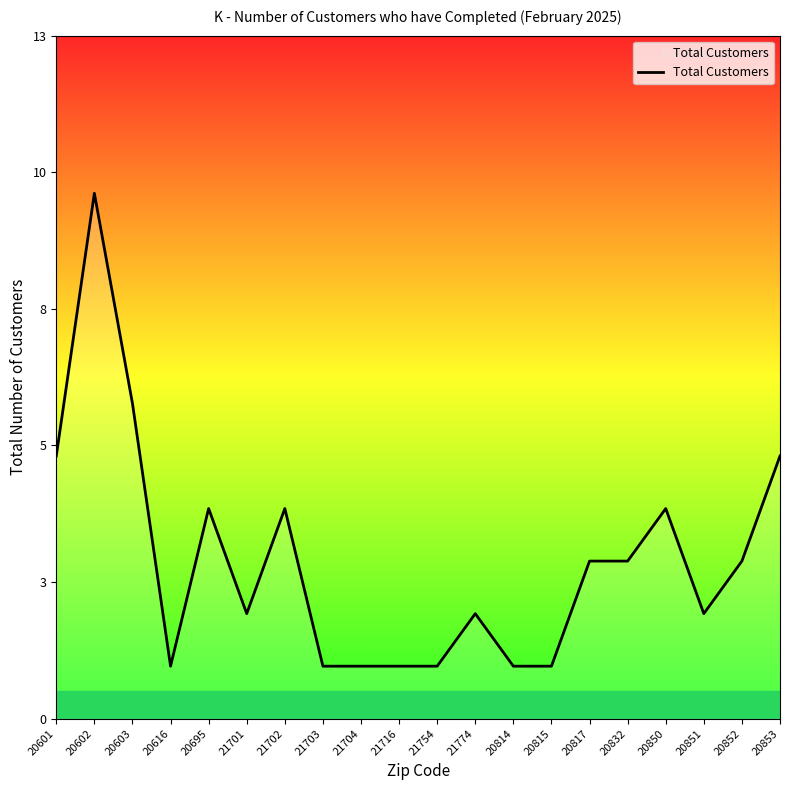

What is the difference between the maximum and minimum values?

9